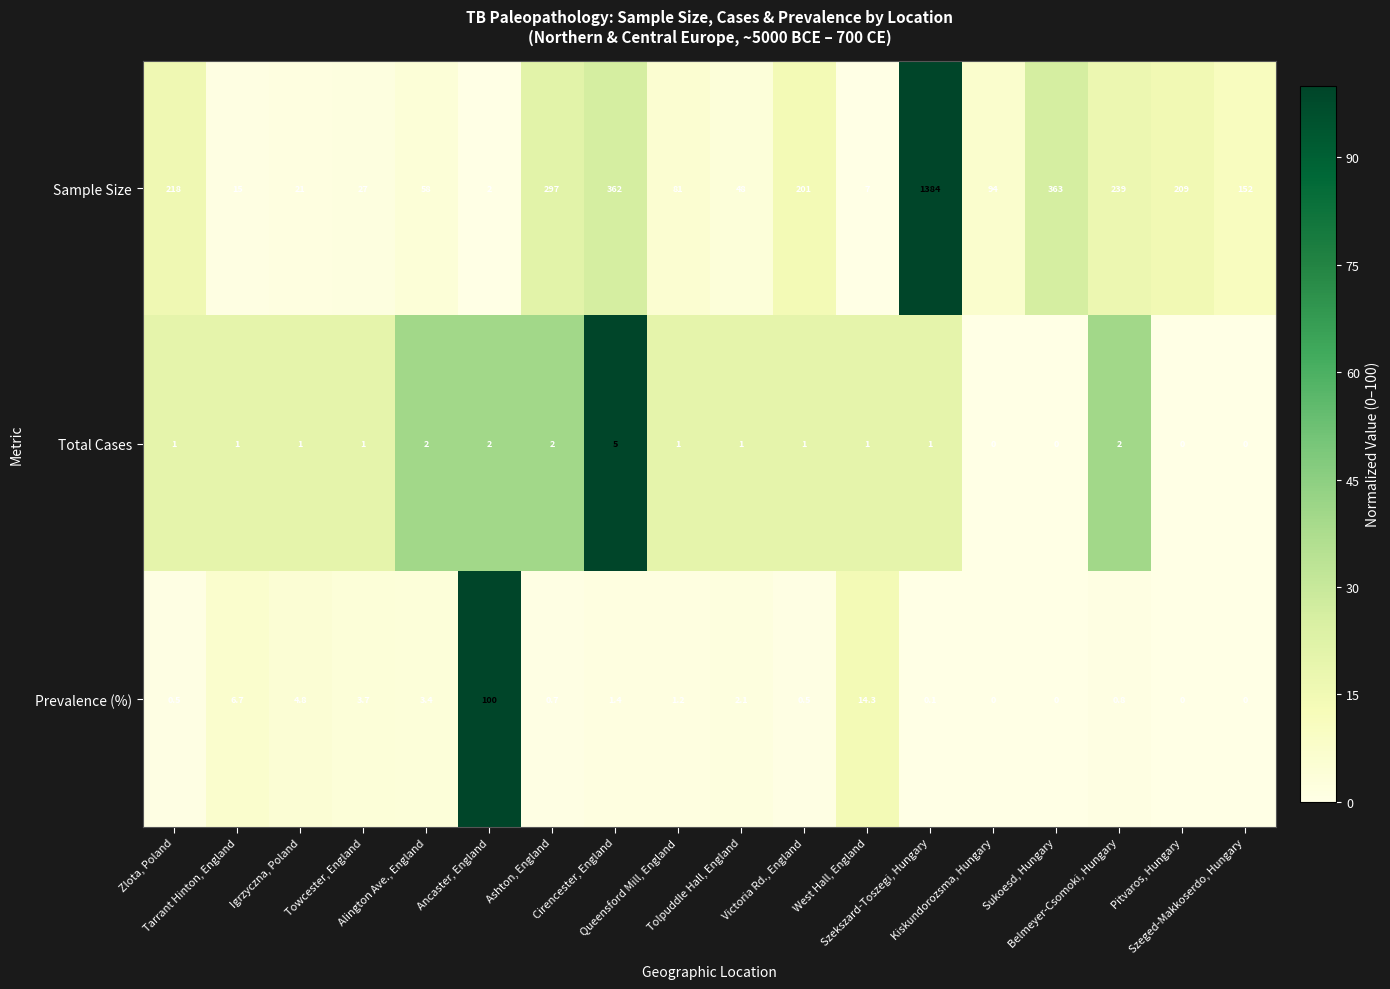

How many distinct data groups are displayed?

3